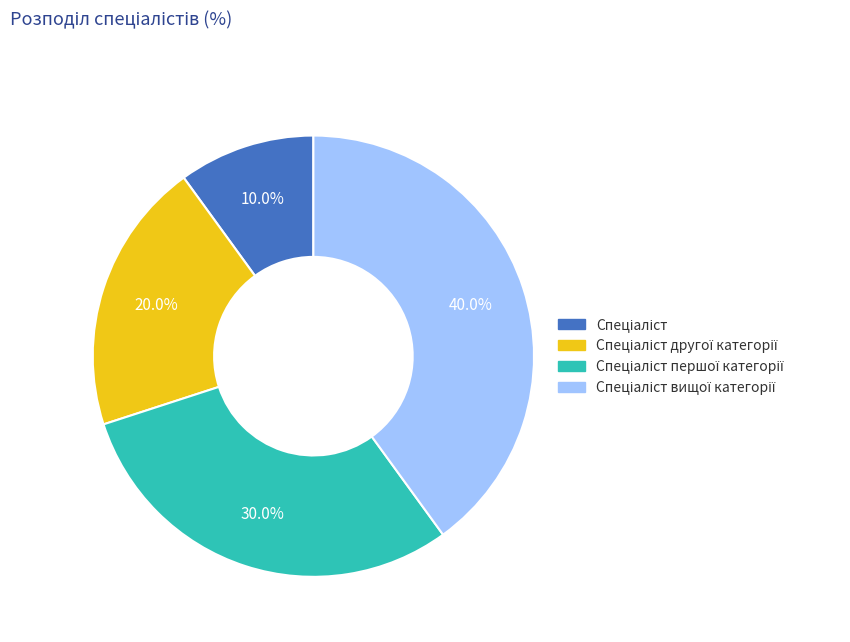

Is there any slice that represents more than half of the pie?

No